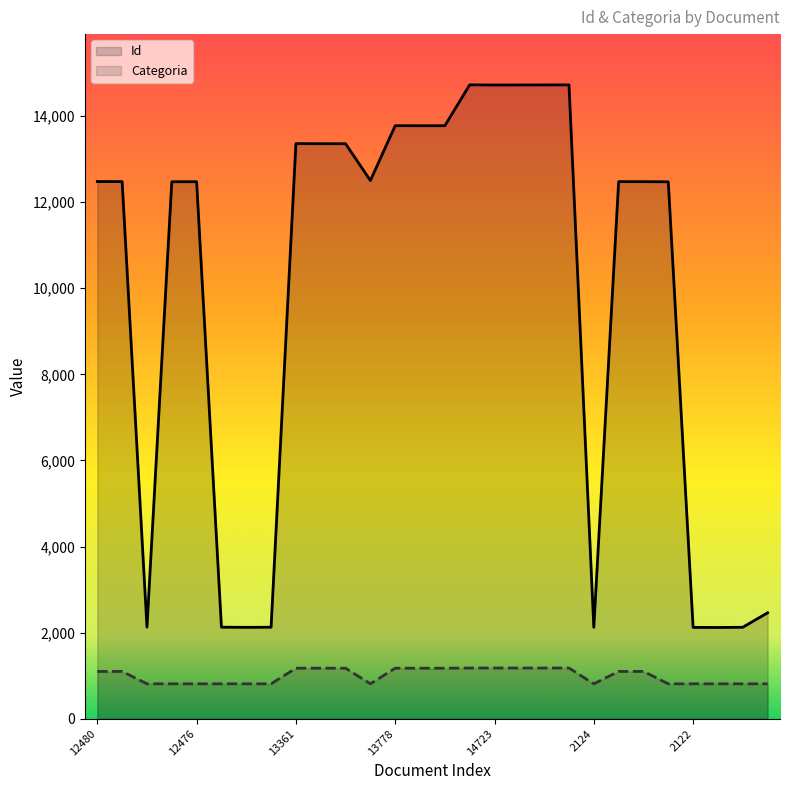

At which label does Categoria first exceed 1098?

12480